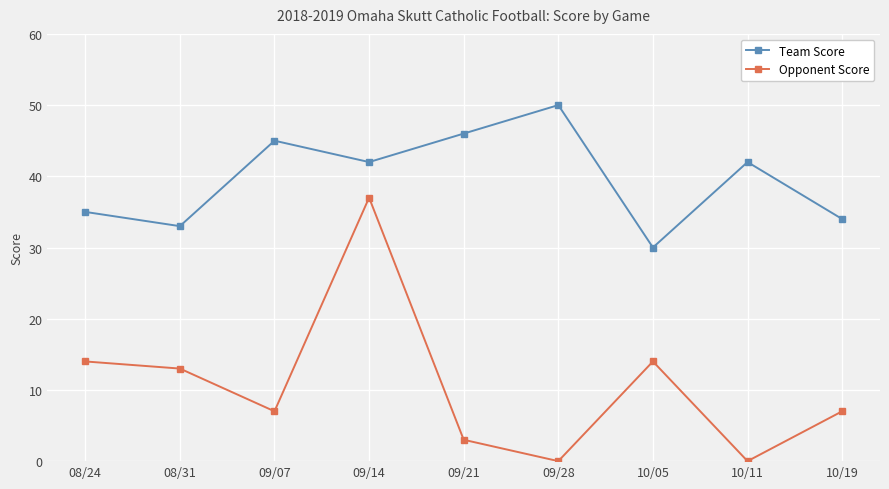

Is it true that Opponent Score equals 23 at 08/31?

False